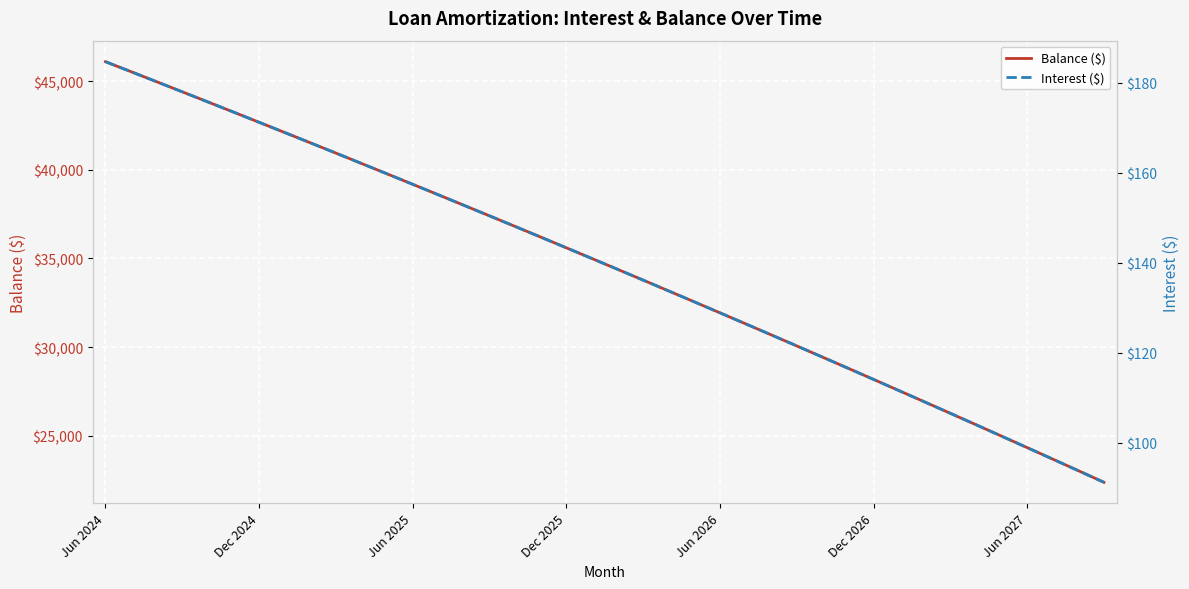

At which category does the chart reach its peak across all series?

Jun 2024